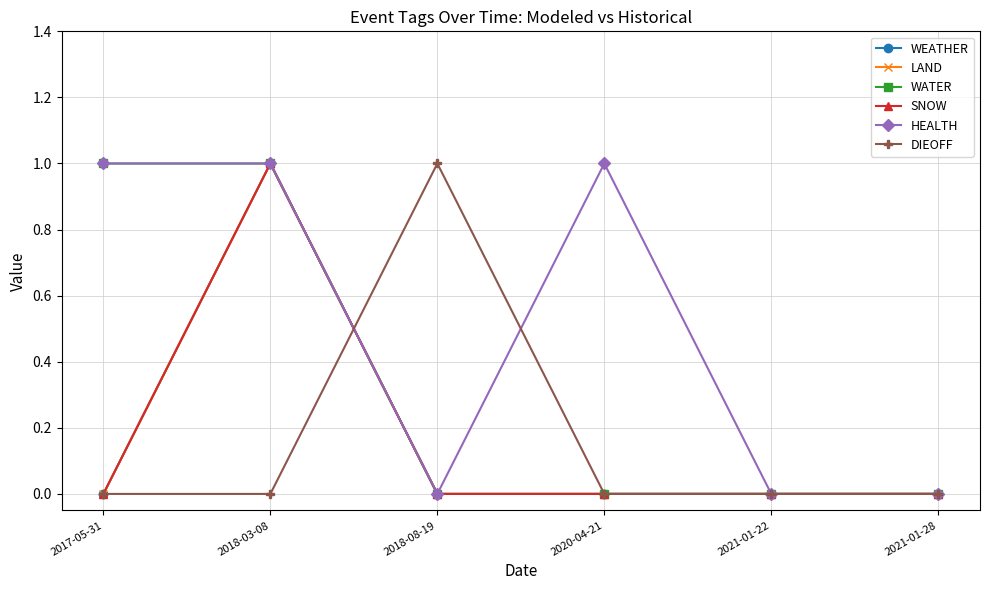

At 2017-05-31, list the series in order from smallest to largest.

WEATHER, LAND, SNOW, DIEOFF, WATER, HEALTH